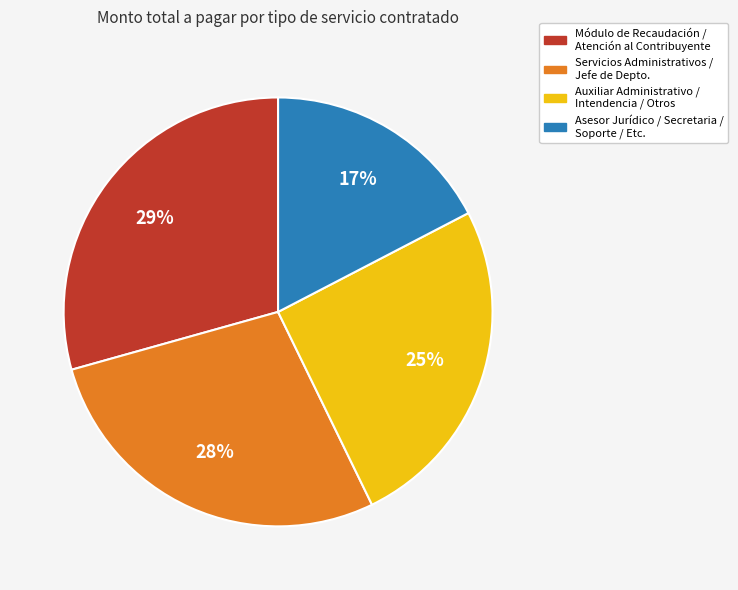

Does any single category account for the majority?

No